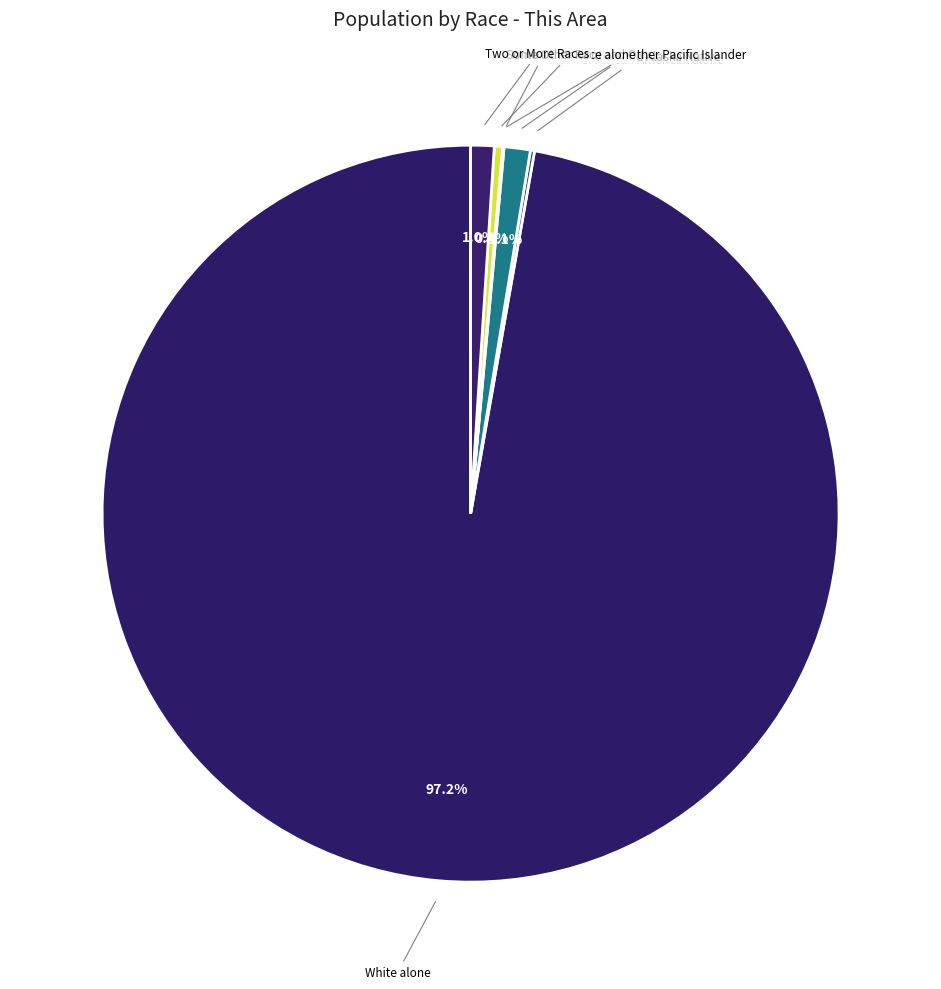

Does any single category account for the majority?

Yes